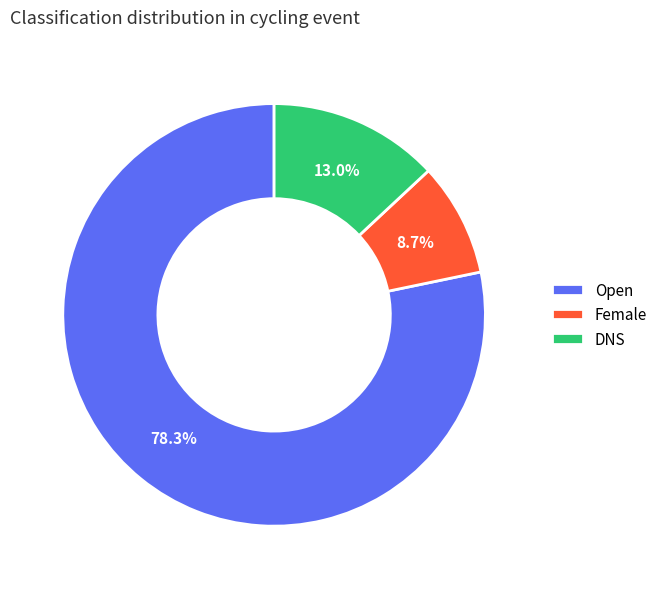

How many segments does this pie chart have?

3